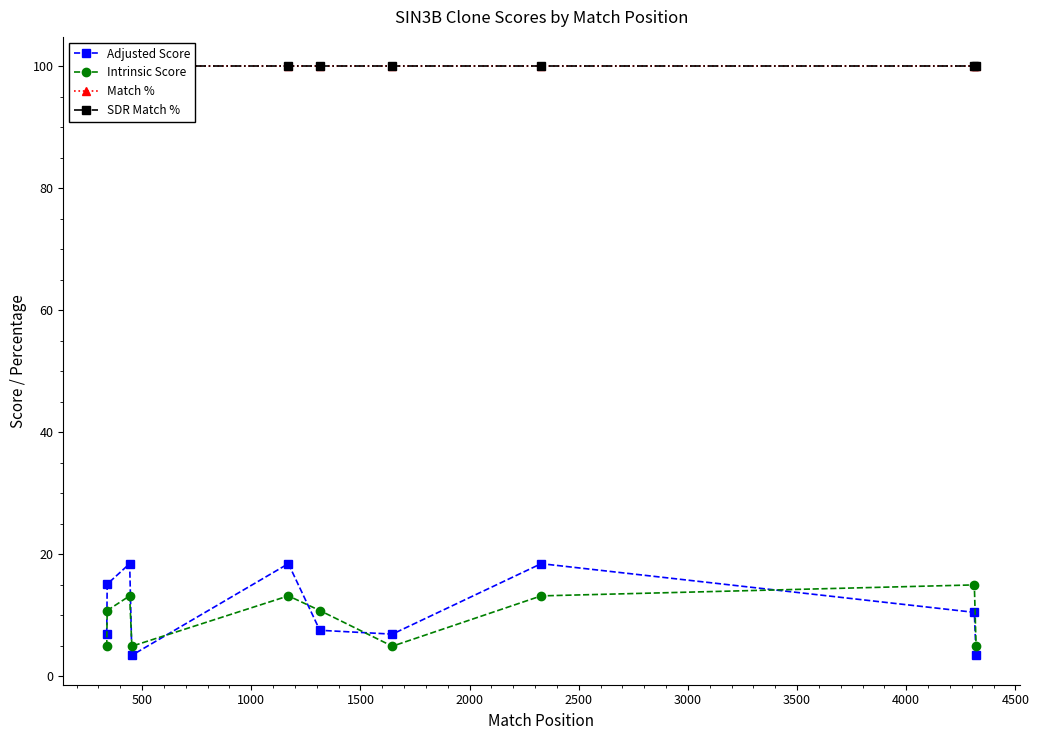

Which series has the largest range (max minus min)?

Adjusted Score